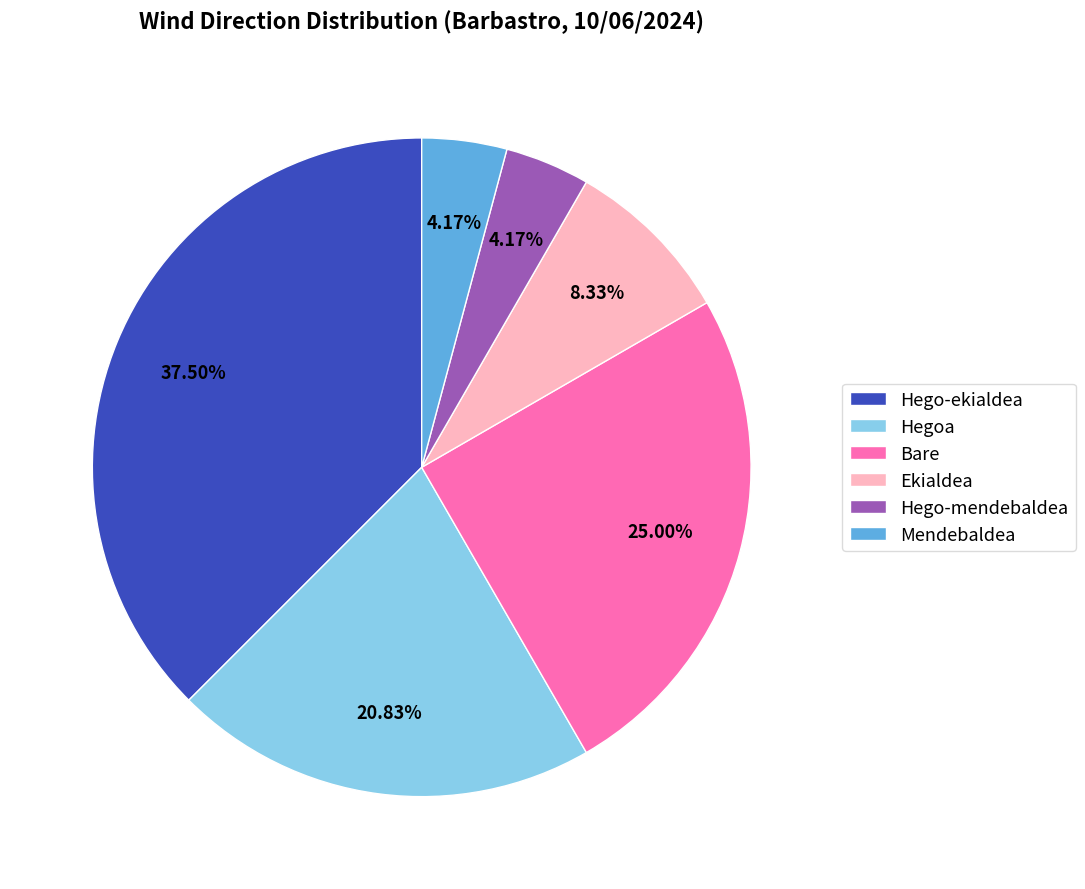

To the nearest percent, what is the difference between the Hegoa and Hego-mendebaldea slice percentages?

17%